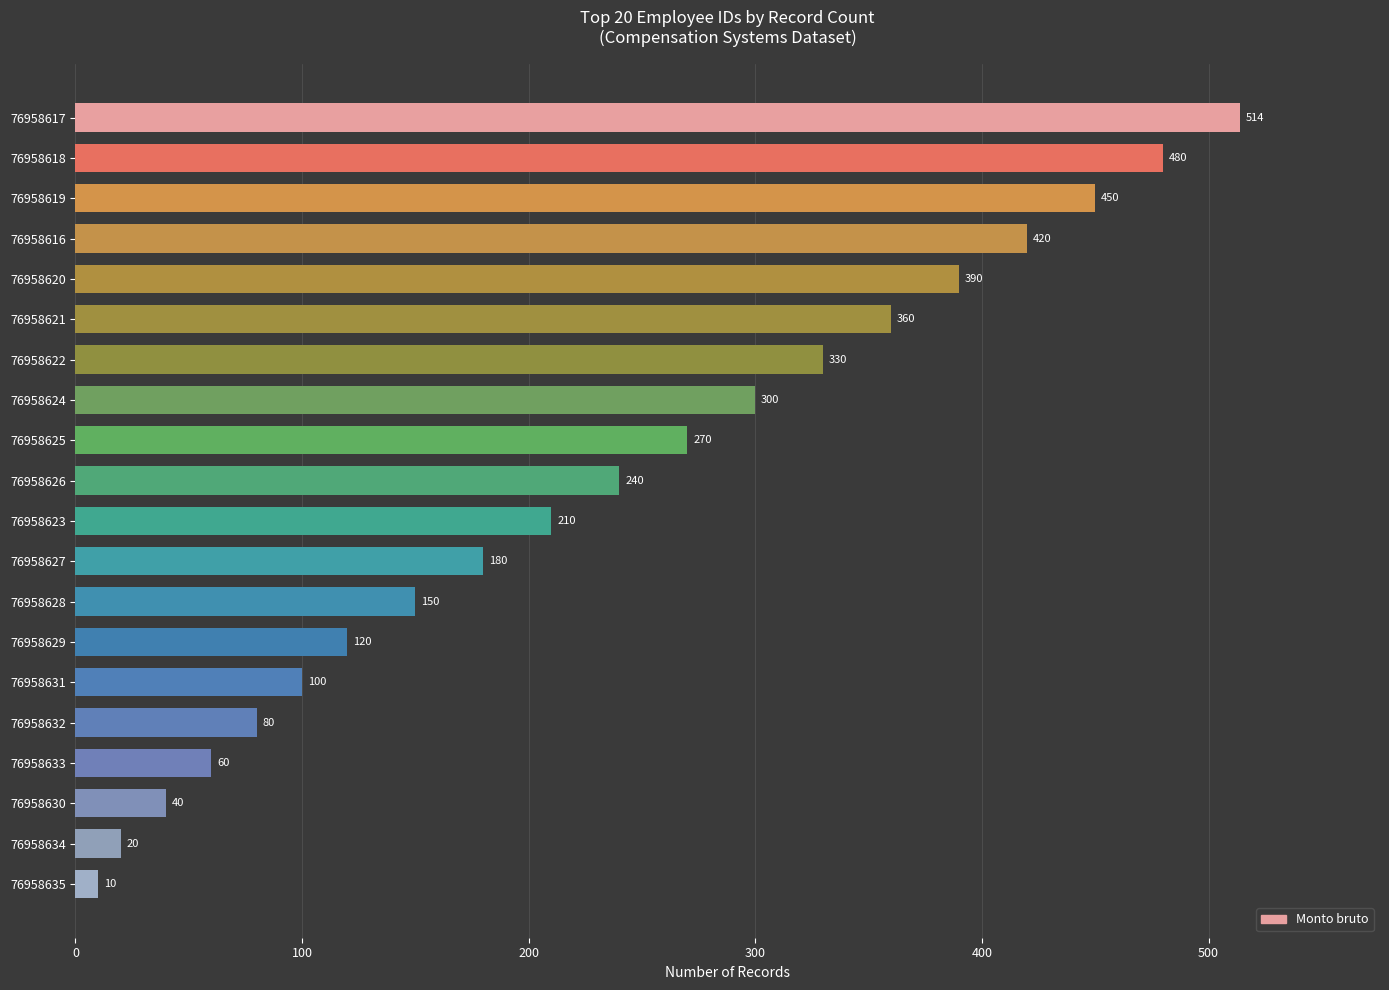

What is the sum of all values?

4724